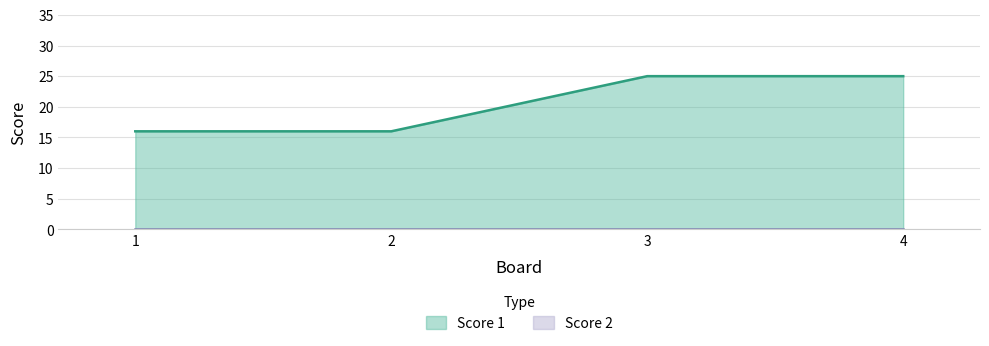

Between 1 and 4, which is larger?

4